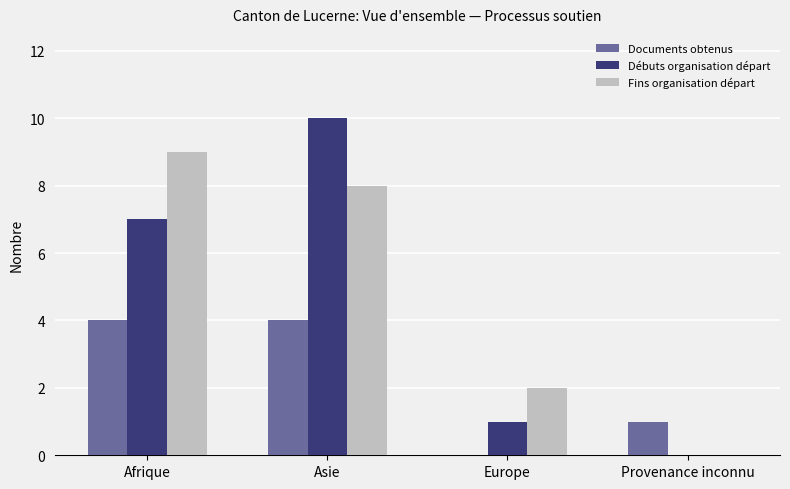

How many Débuts organisation départ values are between 1 and 10?

3